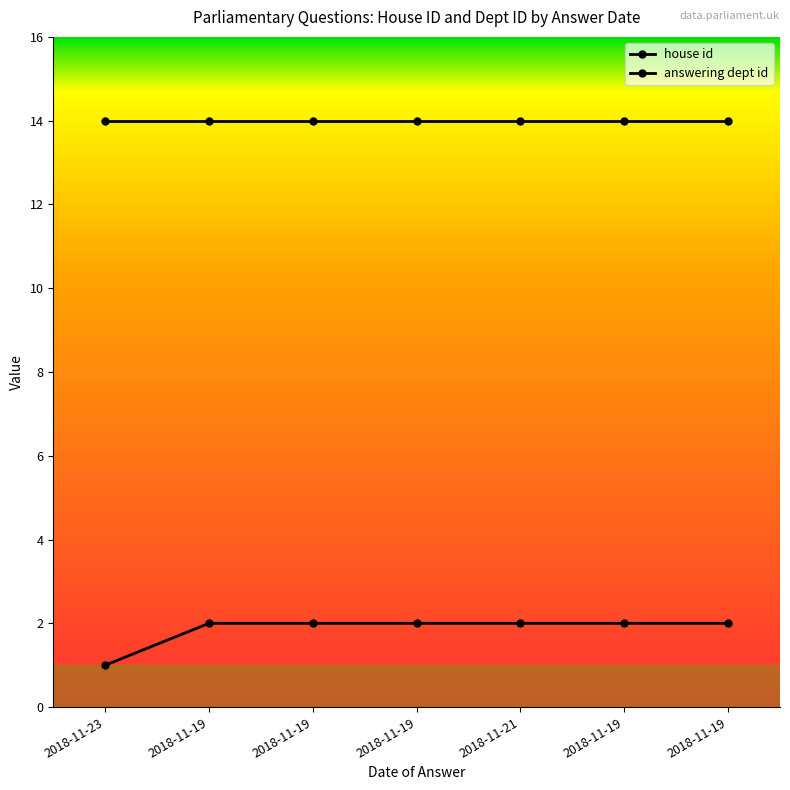

Does the chart have visible grid lines?

No